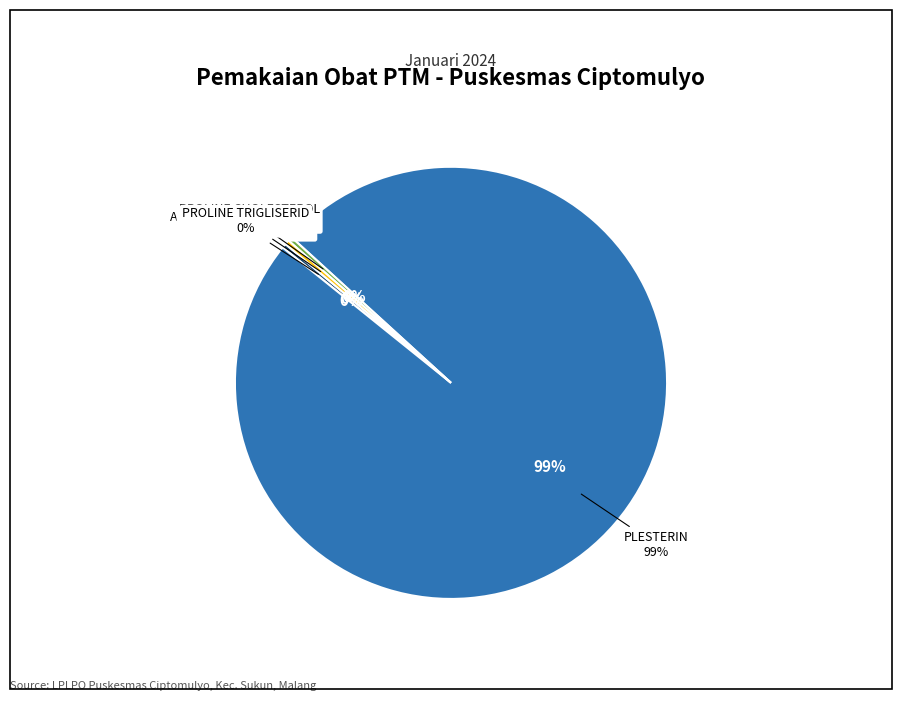

To the nearest percent, what is the average slice percentage?

5%